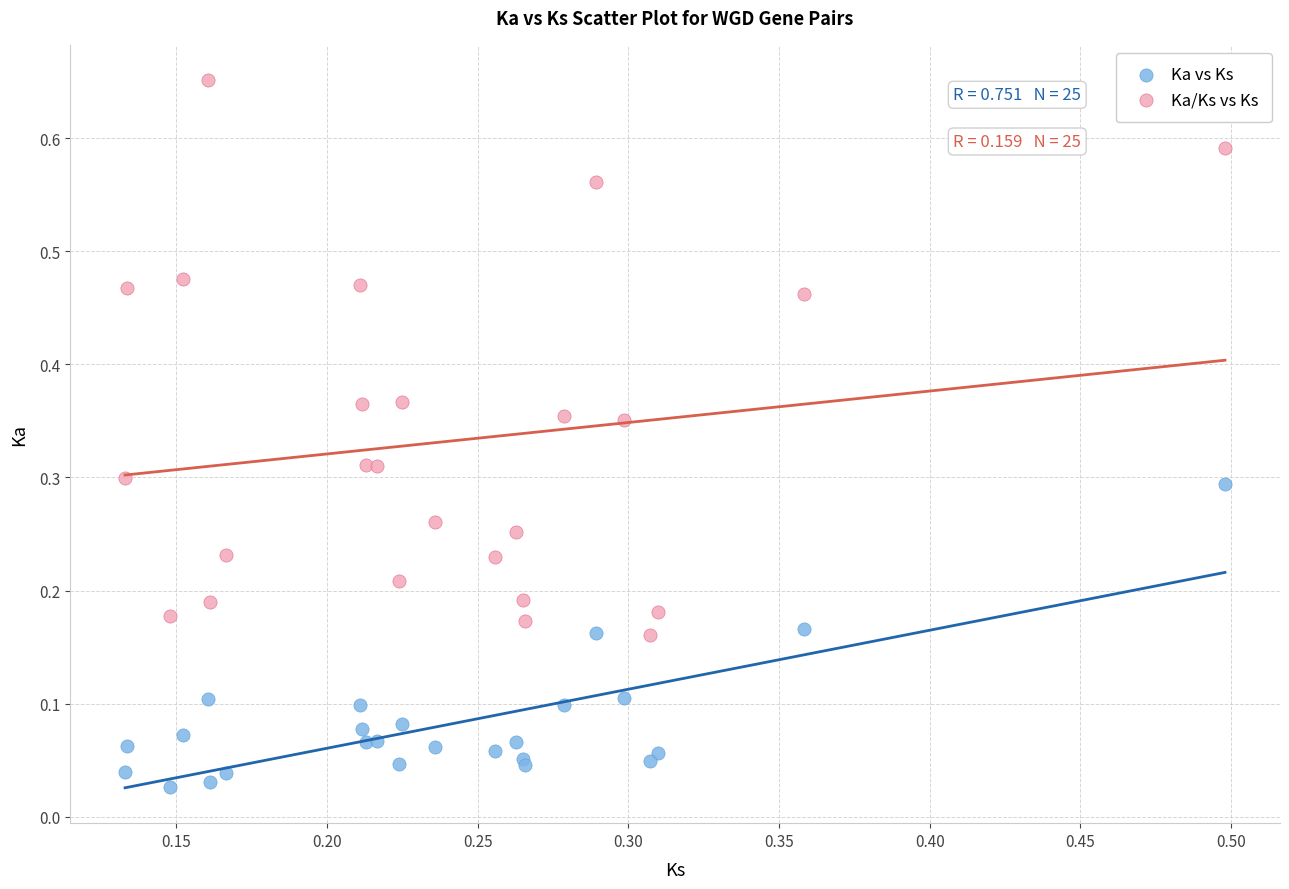

Which series contains the lowest Y value?

Ka vs Ks